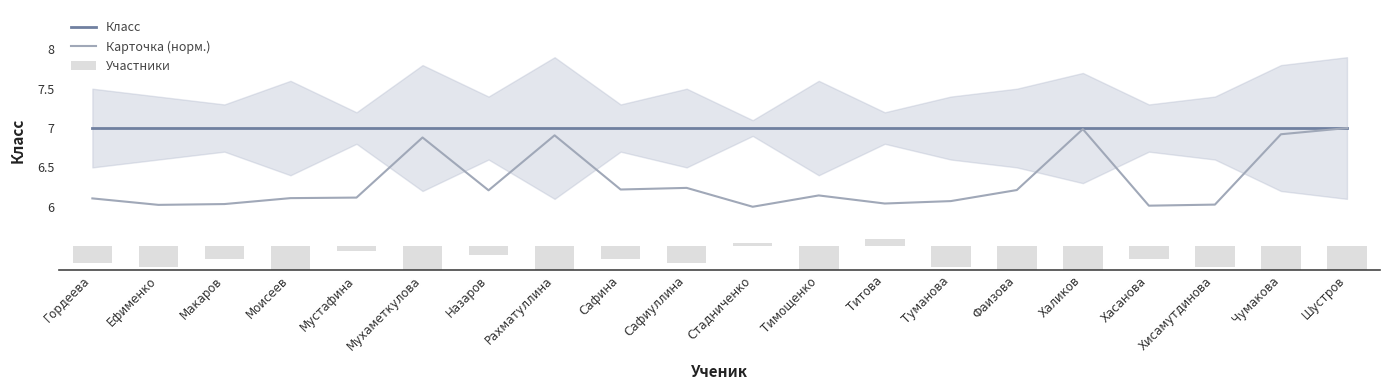

What are all the series names shown in the legend?

Класс, Карточка (норм.), Участники